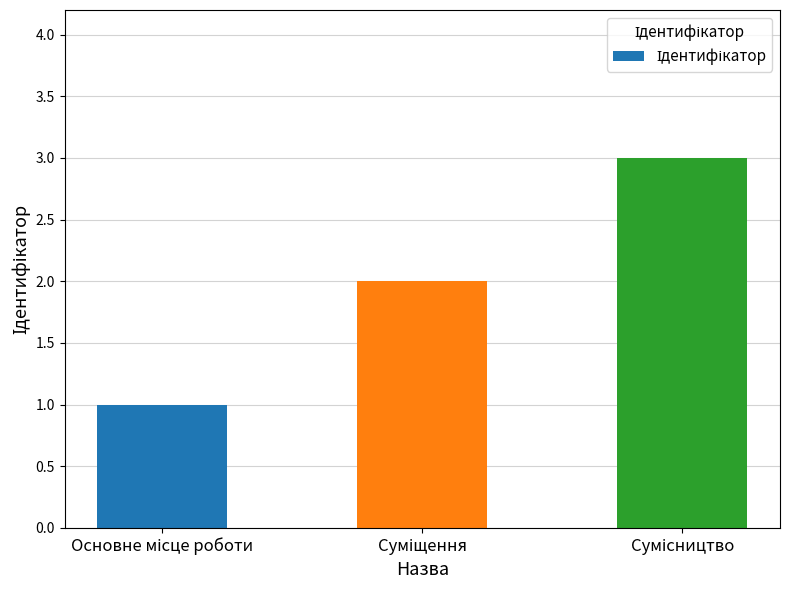

What is the difference between the maximum and minimum values?

2